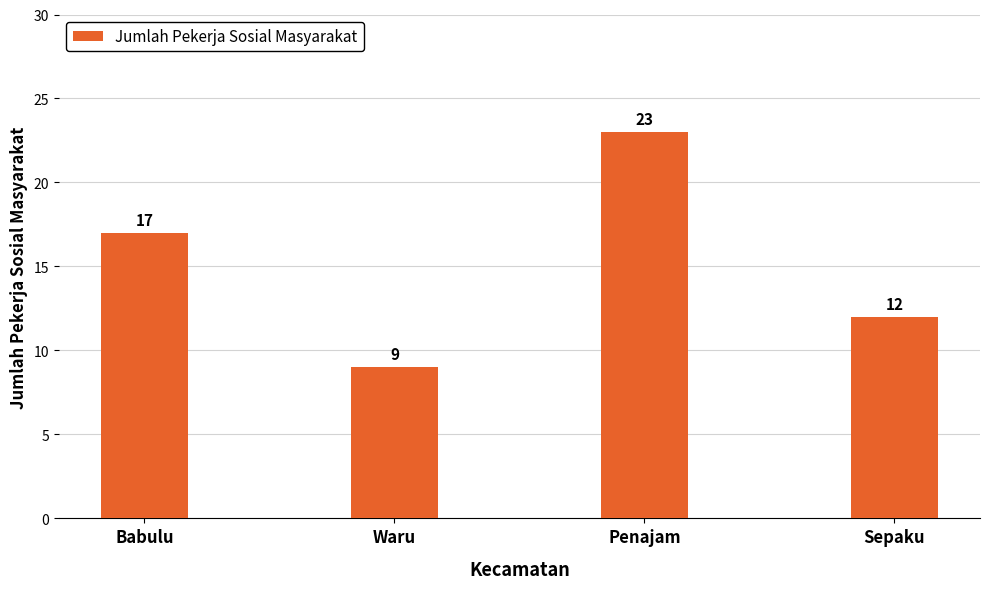

What position from the right is Sepaku?

1